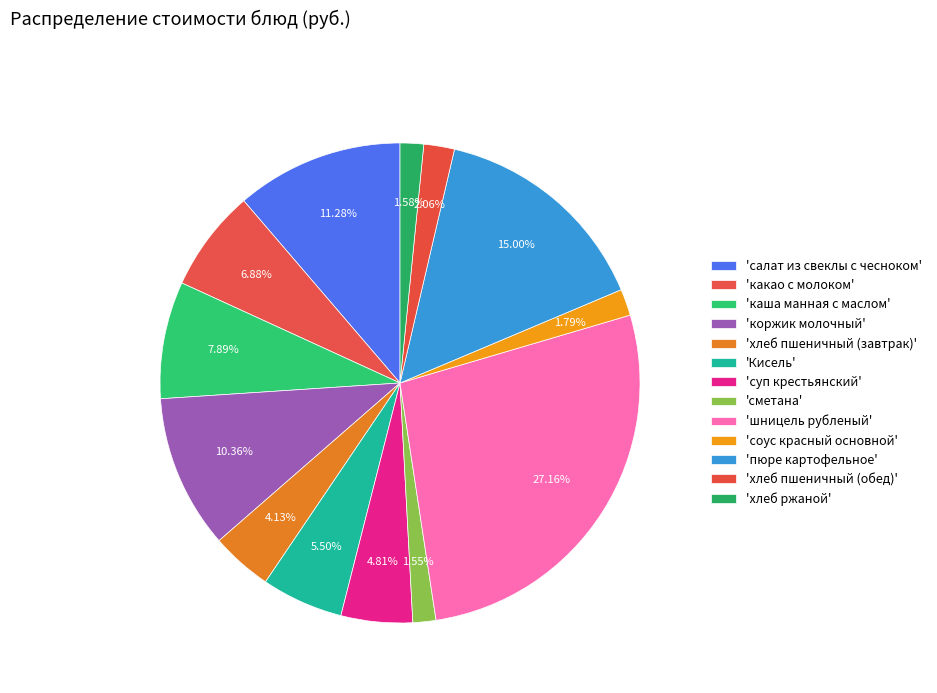

How many segments does this pie chart have?

13